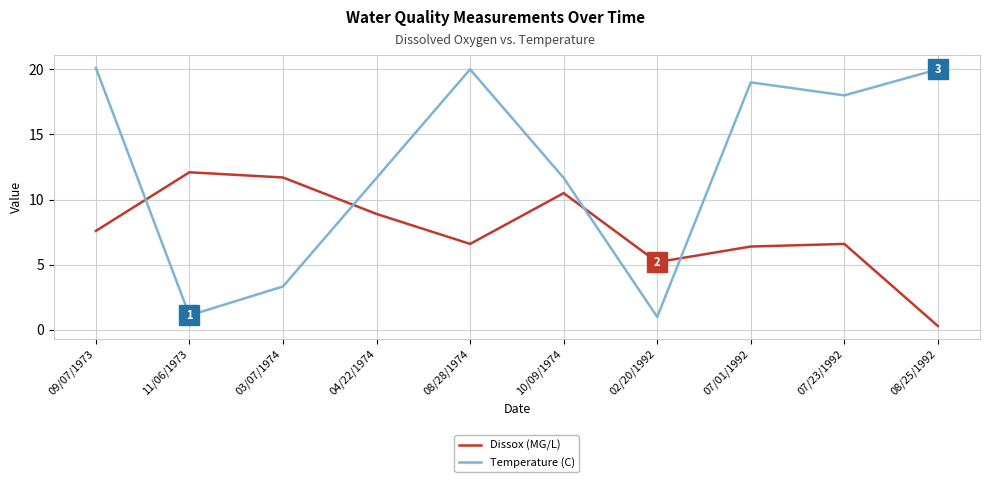

What is the difference between the highest and lowest values at 02/20/1992?

4.2